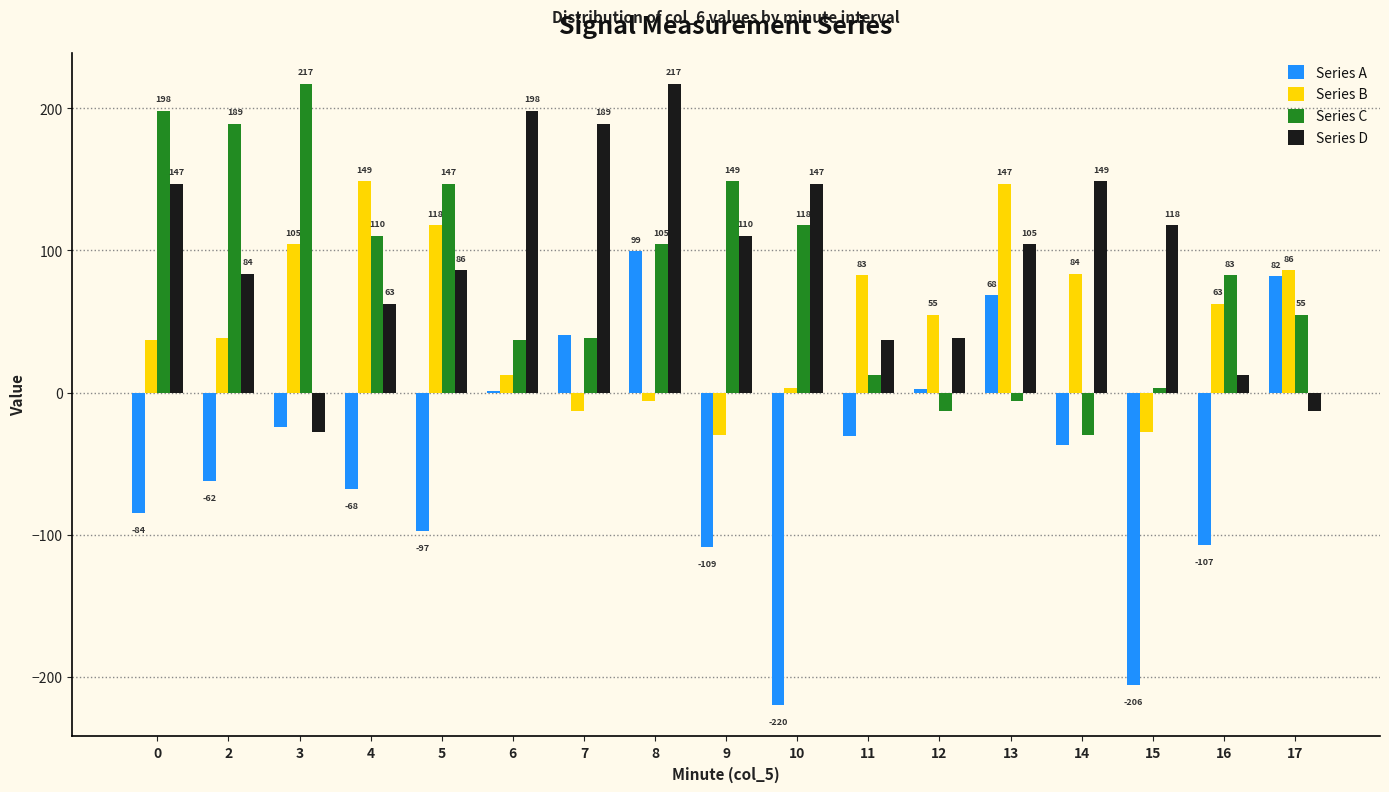

How many positive values does the Series C series have?

14